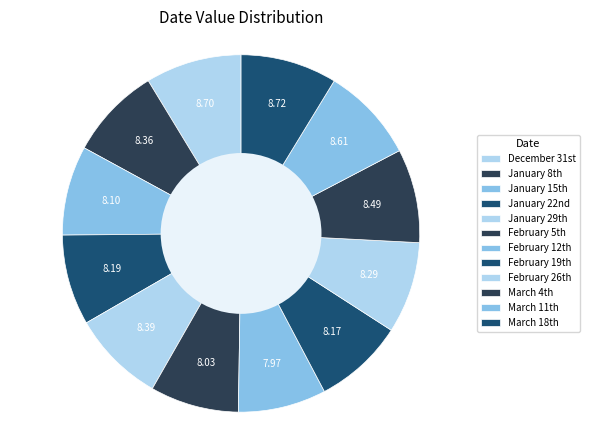

How many slices are in this pie chart?

12